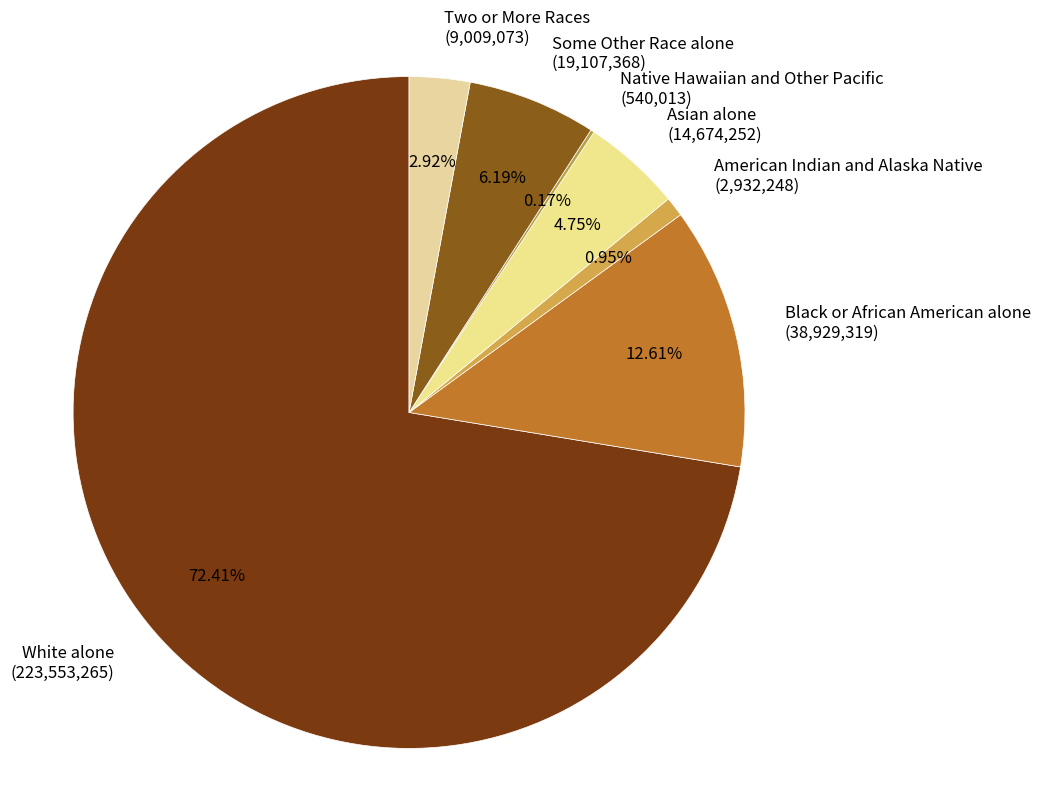

To the nearest percent, what is the combined percentage of Black or African American alone and American Indian and Alaska Native?

14%